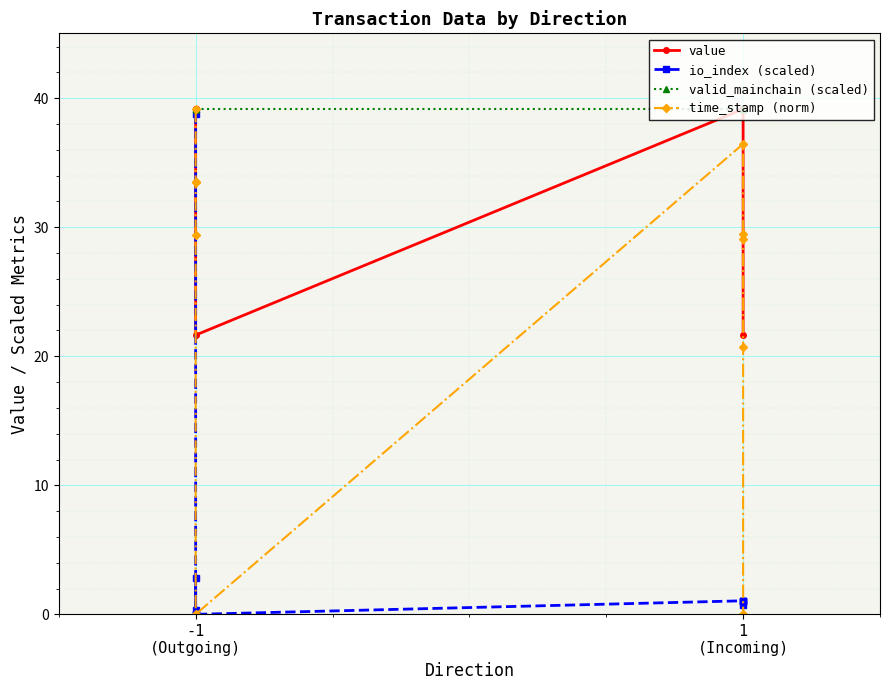

What is the difference between the maximum and minimum values in the time_stamp (norm) series?

39.2